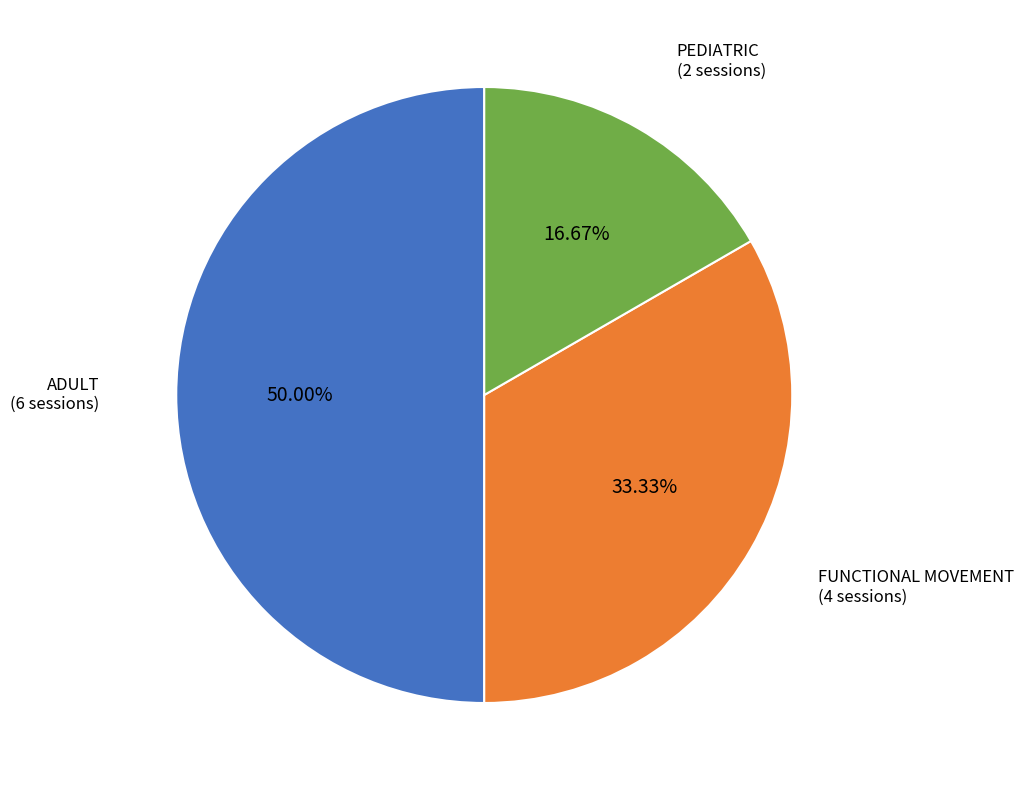

What is the smallest slice in the pie chart?

PEDIATRIC